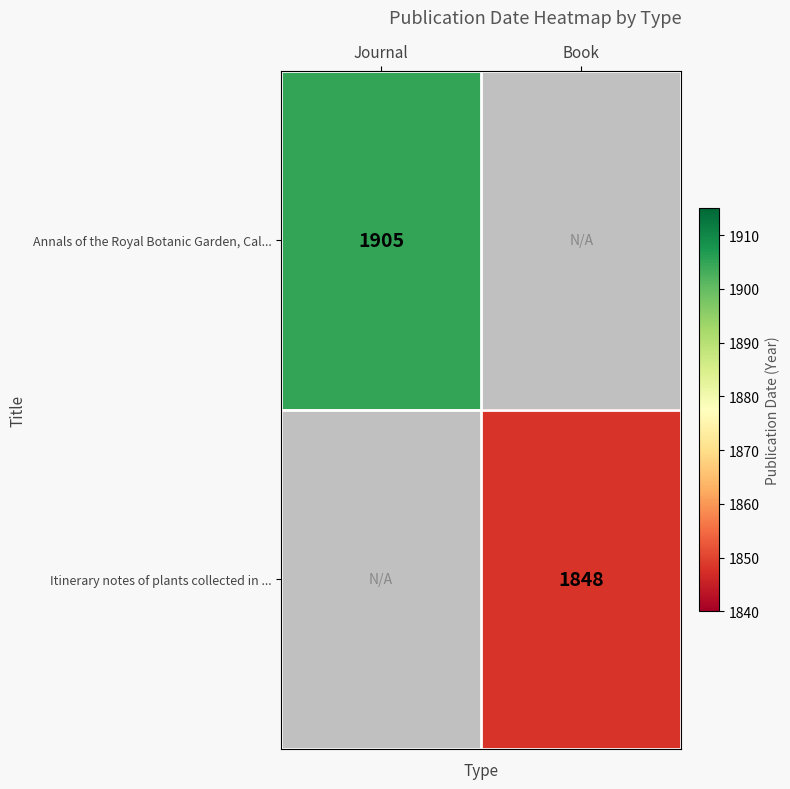

At which label does Annals of the Royal Botanic Garden, Cal... reach its minimum?

Journal